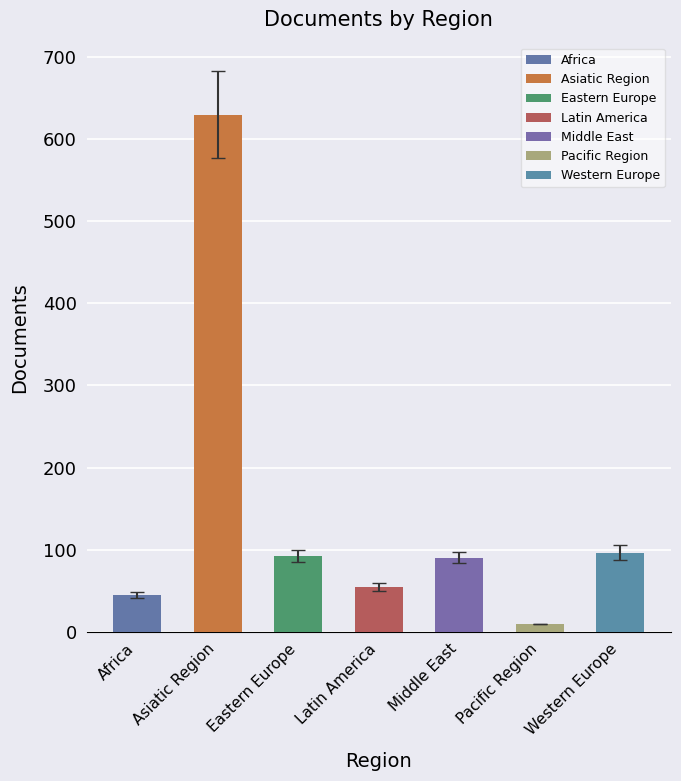

What is the label of the 6th bar from the right?

Asiatic Region